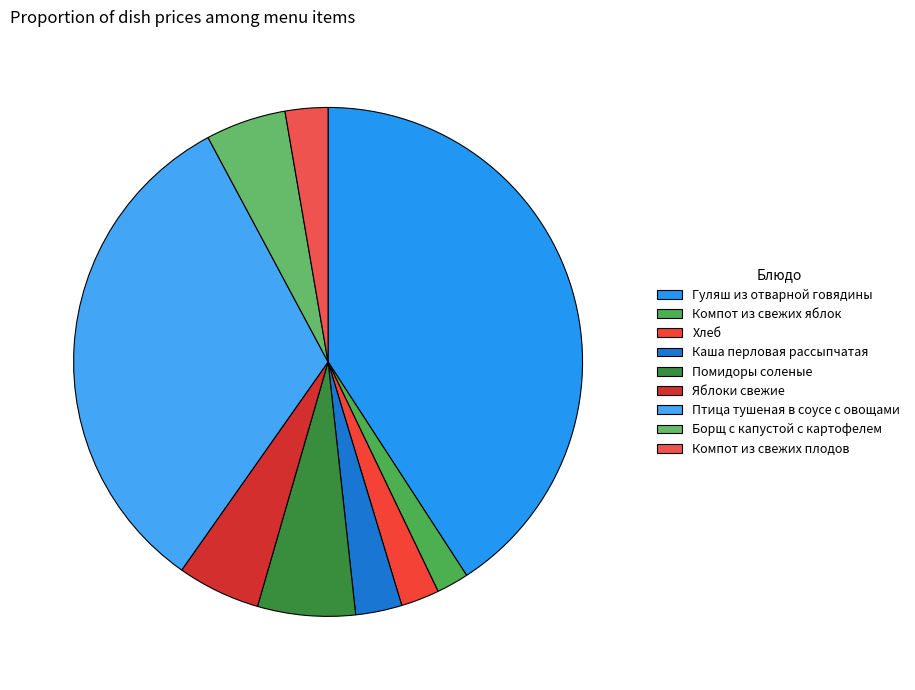

What is the largest slice in the pie chart?

Гуляш из отварной говядины